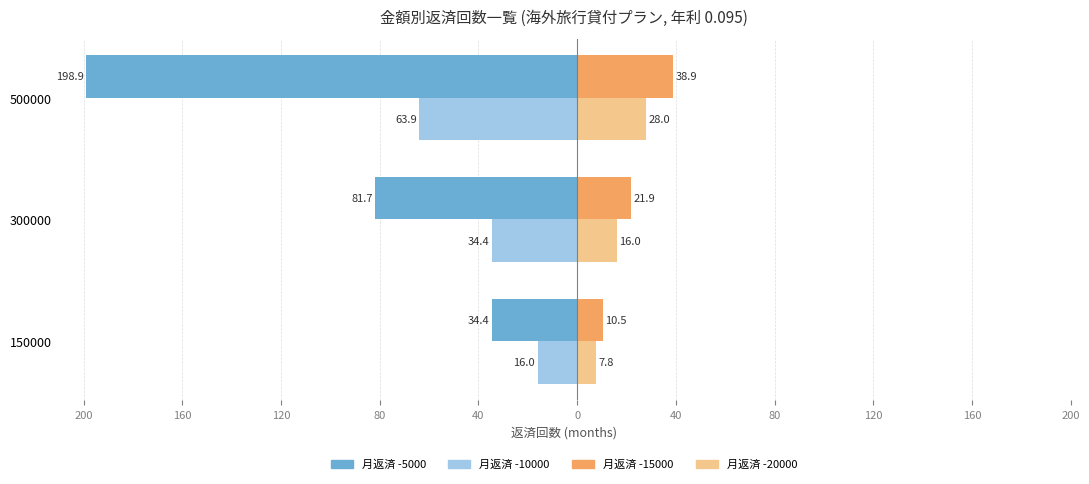

Reading right to left, extract all data points from this chart.

月返済 -5000: -198.9	-81.7	-34.4
月返済 -10000: -63.9	-34.4	-16.0
月返済 -15000: 38.9	21.9	10.5
月返済 -20000: 28.0	16.0	7.8